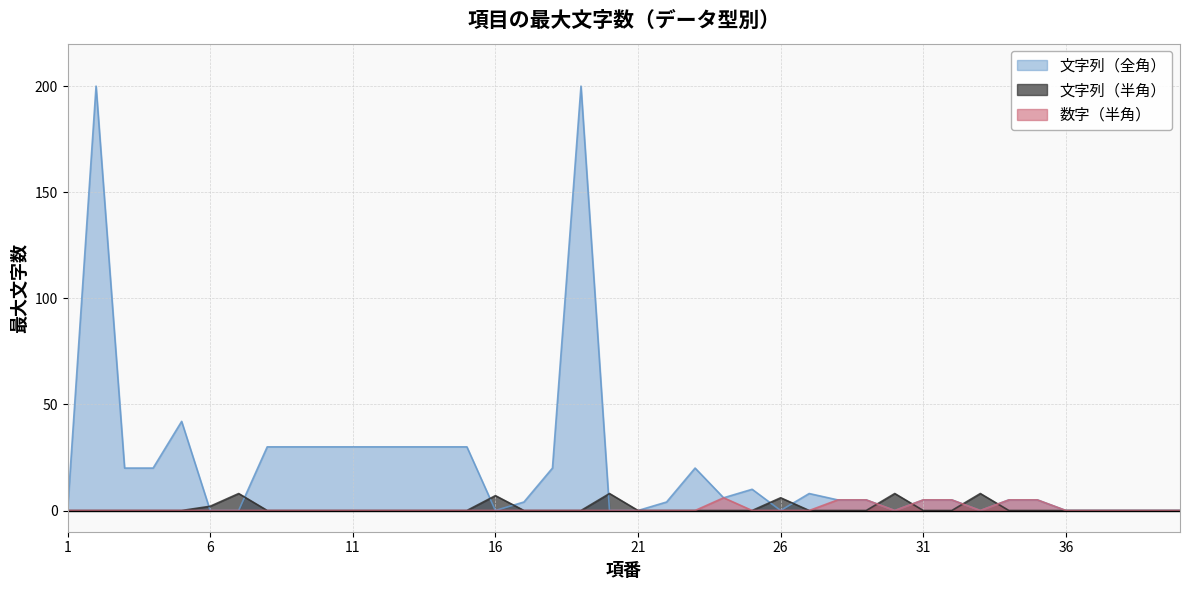

At how many categories does at least one series exceed 113?

2